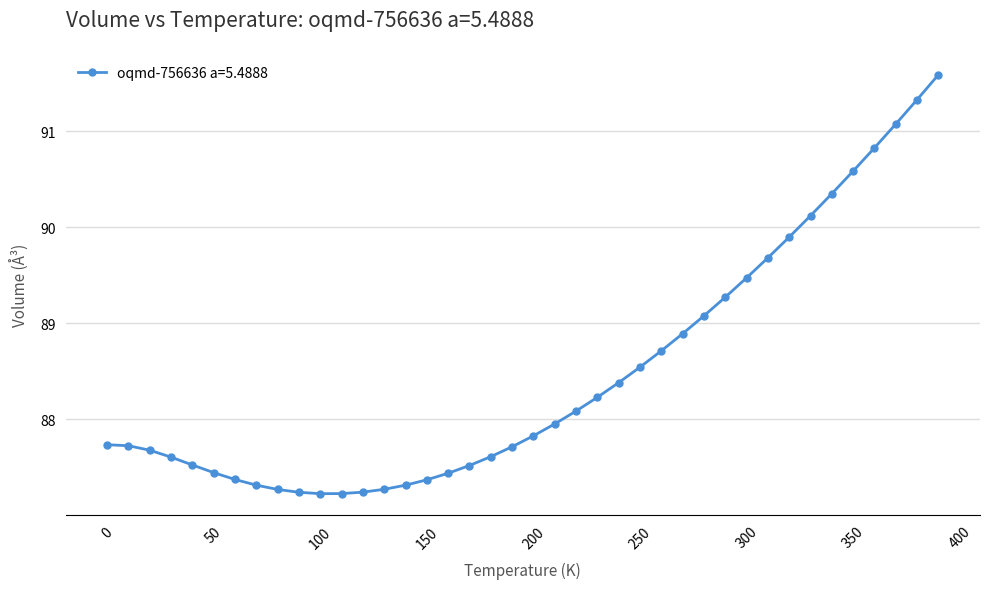

What is the sum of all values?

3538.7